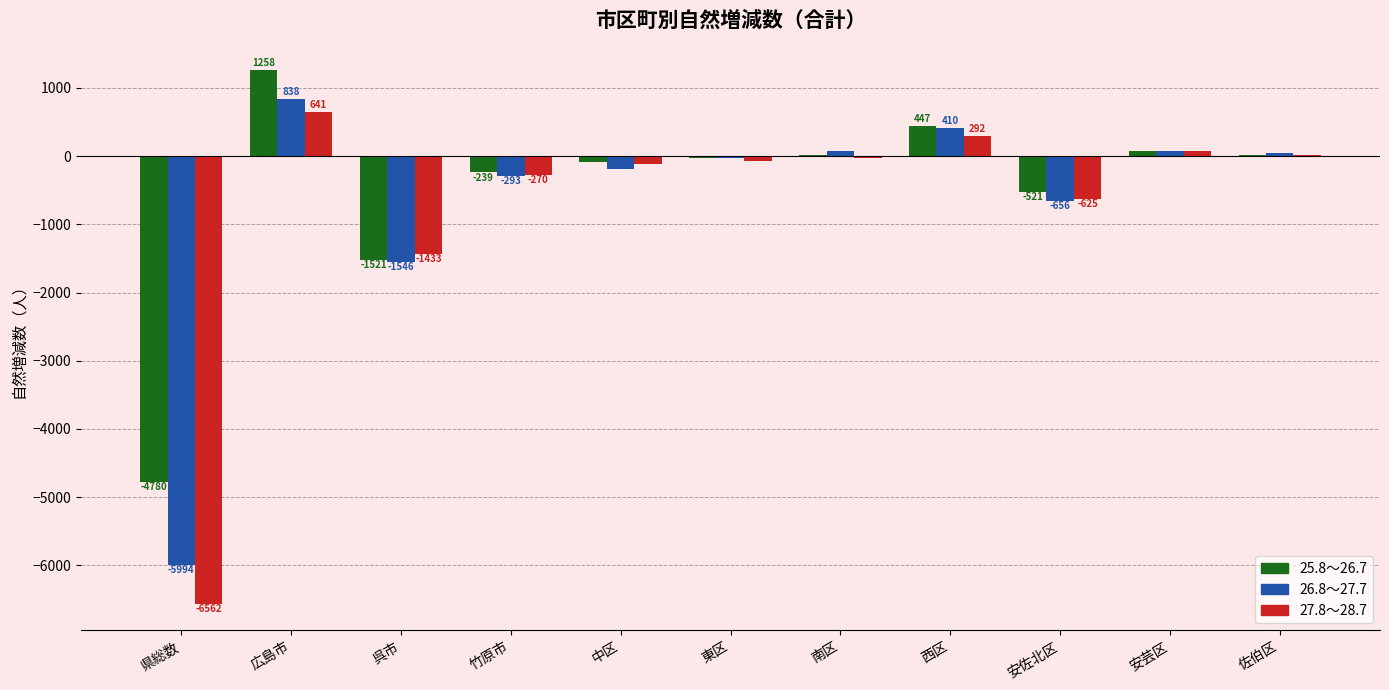

What is the sum of the 26.8～27.7 values at 西区 and 中区?

219